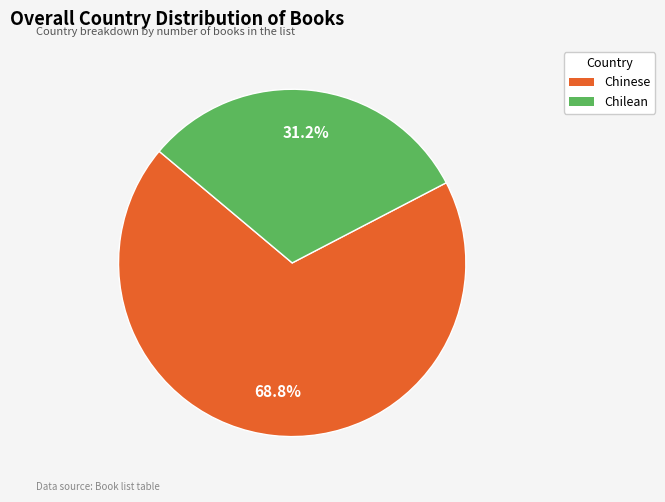

What percentage is the Chinese slice, to the nearest percent?

69%